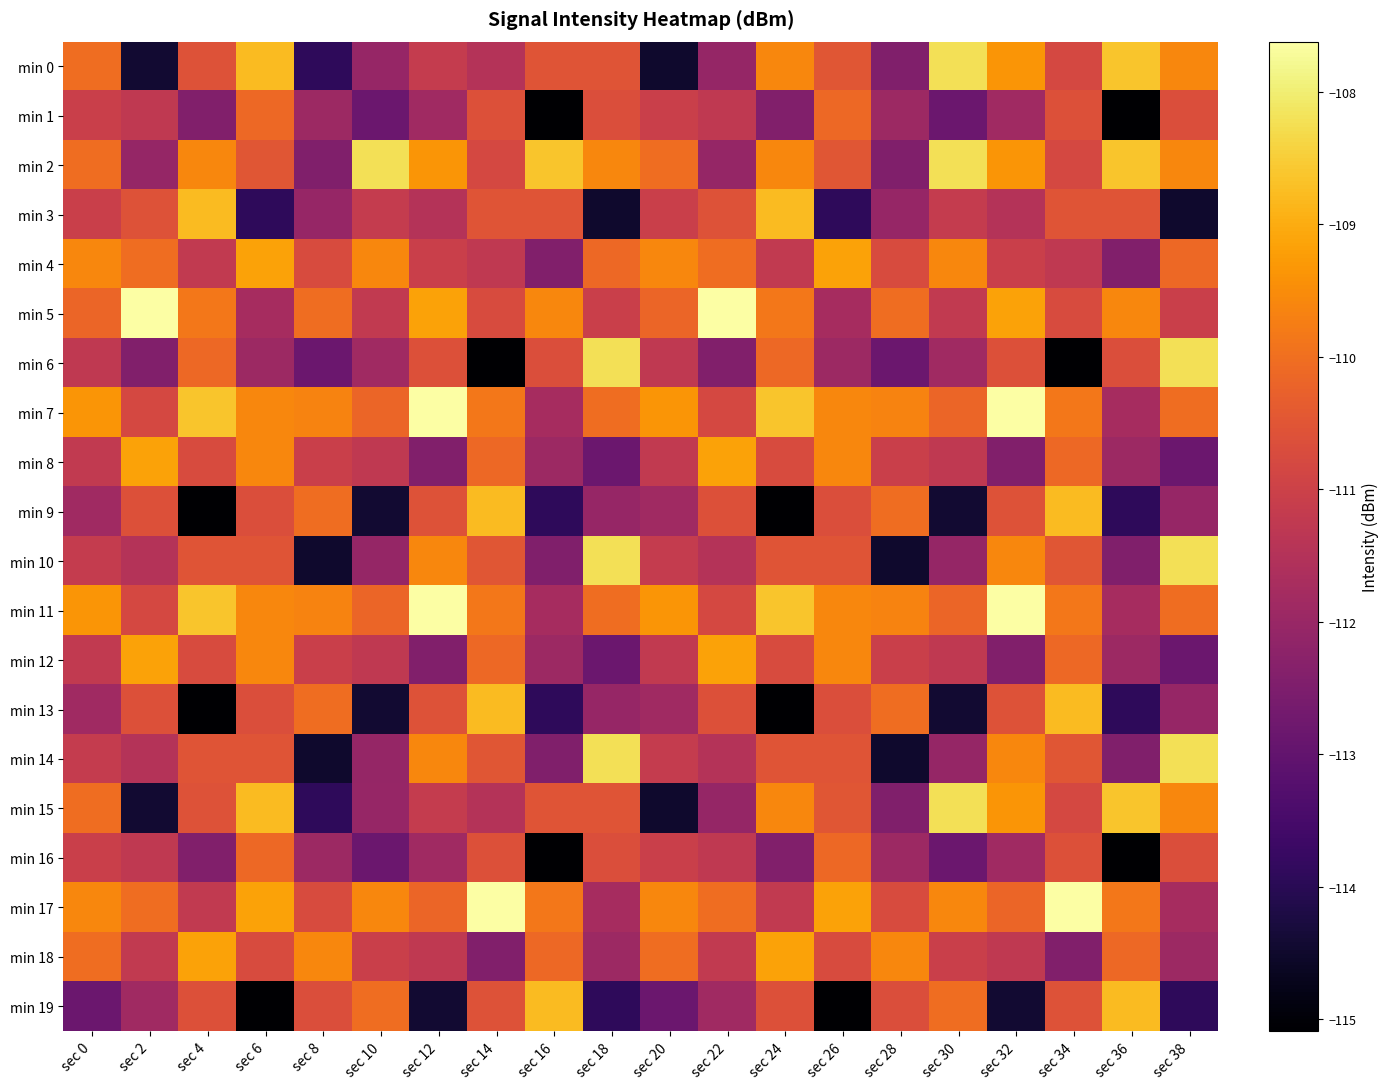

Which has a higher value, sec 18 or sec 14?

sec 18